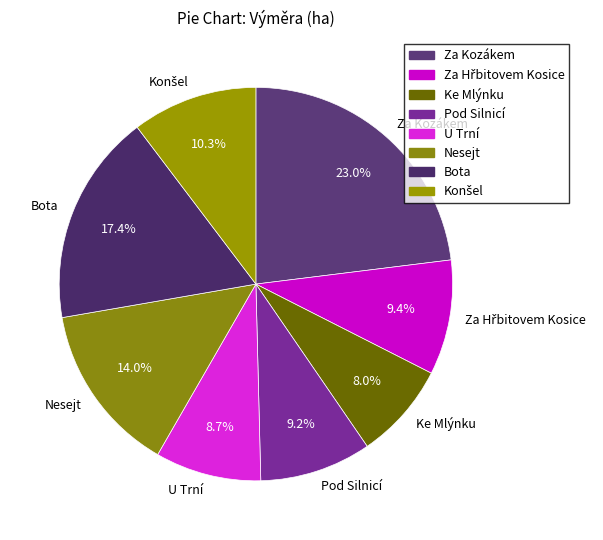

Which slice is the smallest?

Ke Mlýnku